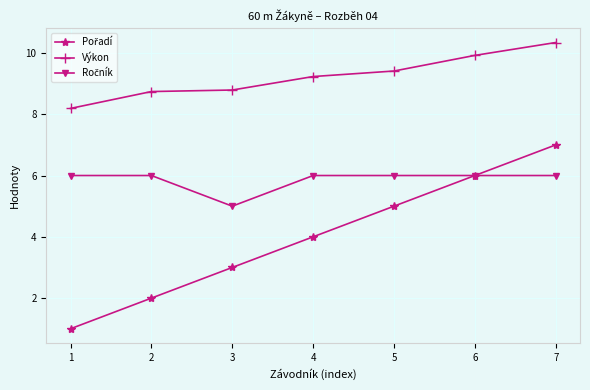

What is the spread (max minus min) of values at 7?

4.3